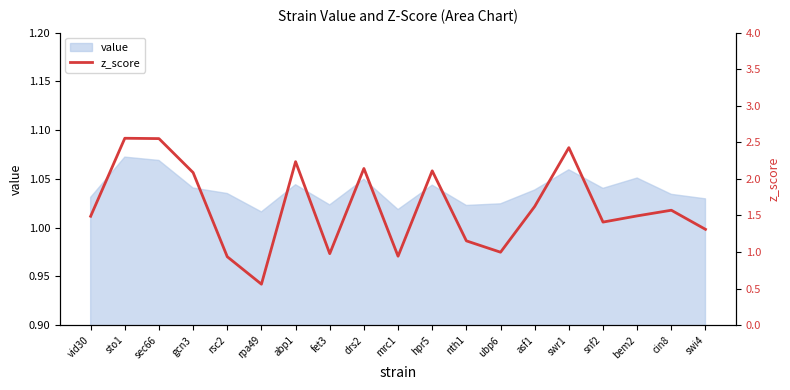

What is the smallest value displayed?

0.6